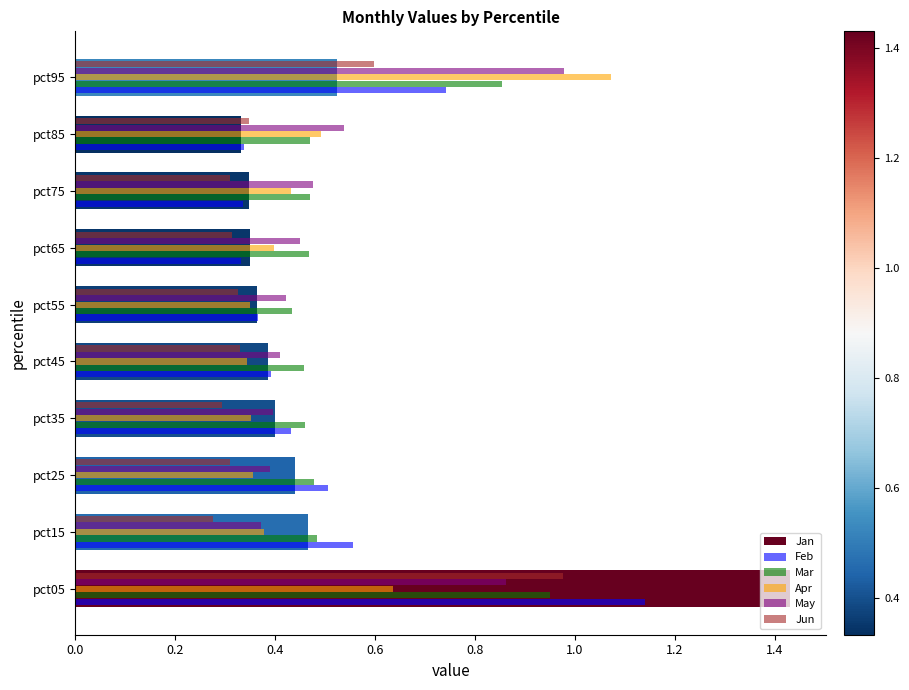

Is it true that Feb equals 0.5 at pct25?

True